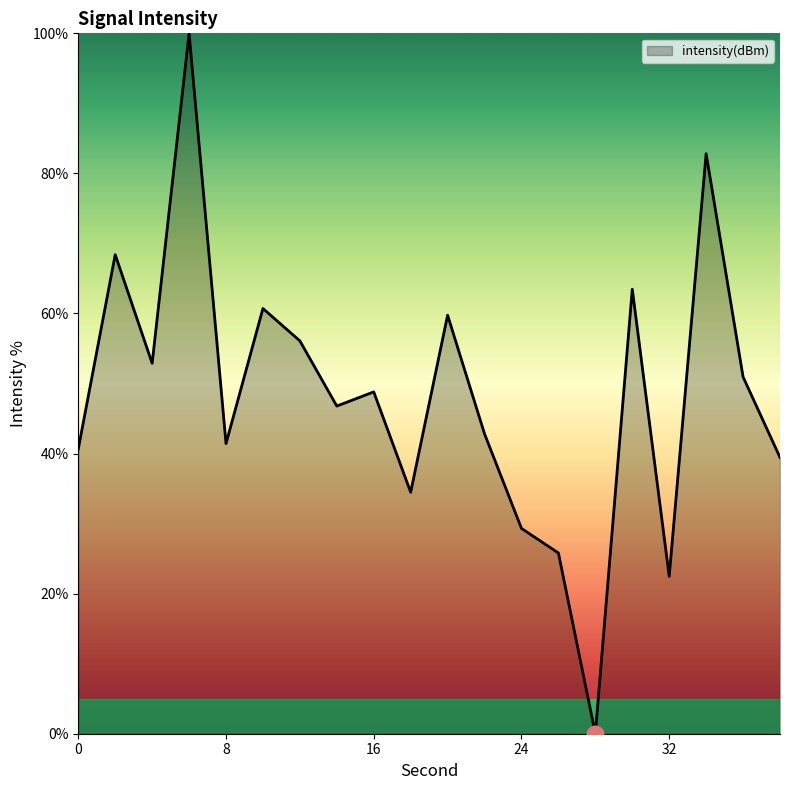

What is the difference between the maximum and minimum values?

100.0